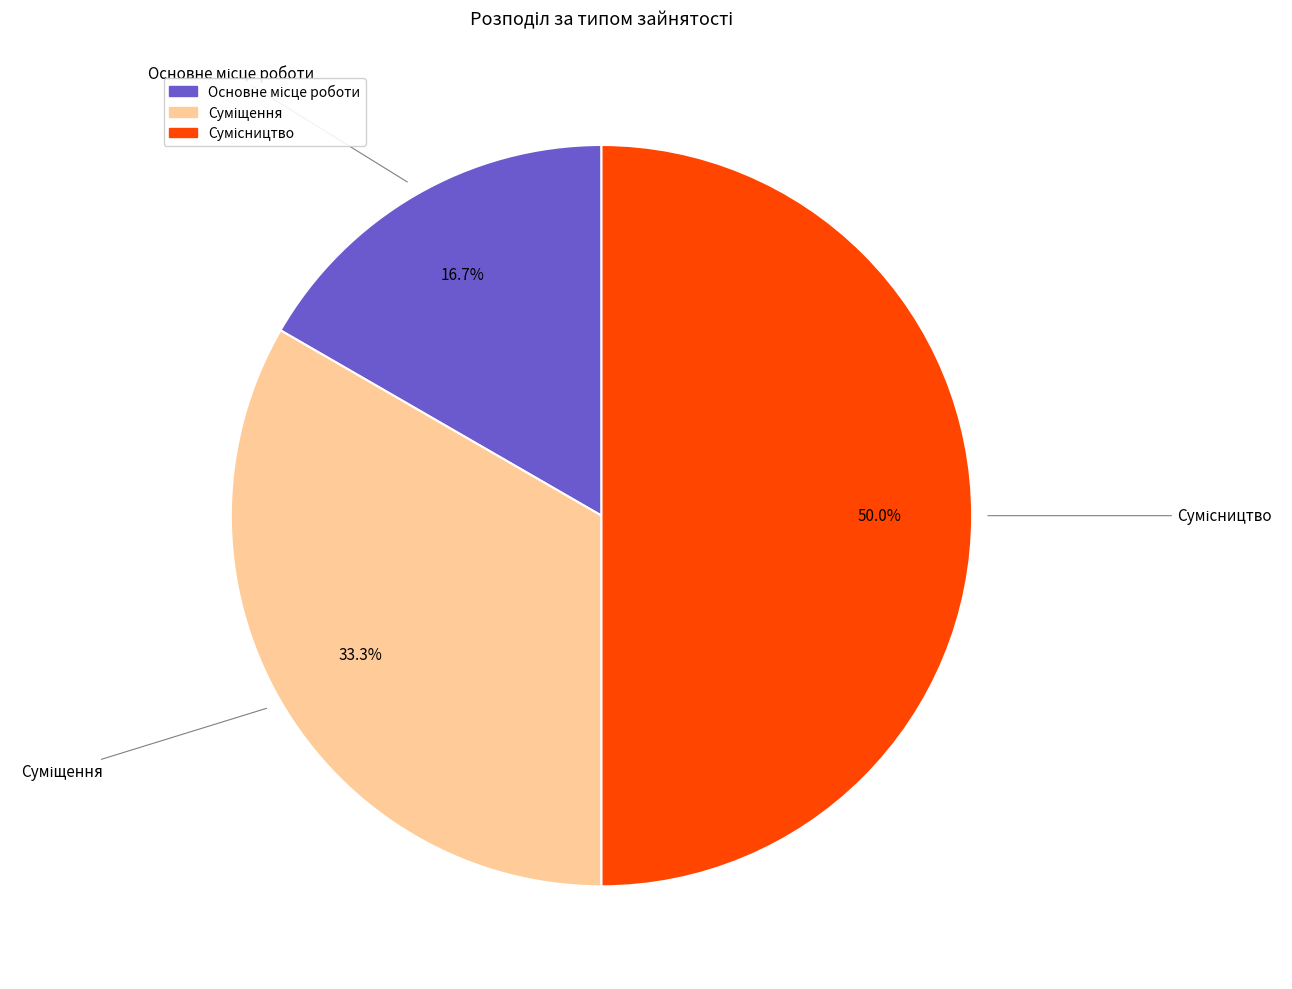

Do Основне місце роботи and Суміщення together represent more than half of the pie?

No